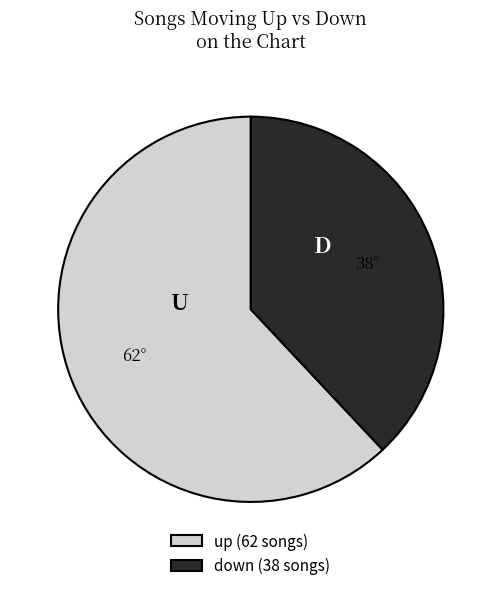

Is it true that down is 38% of the pie?

True